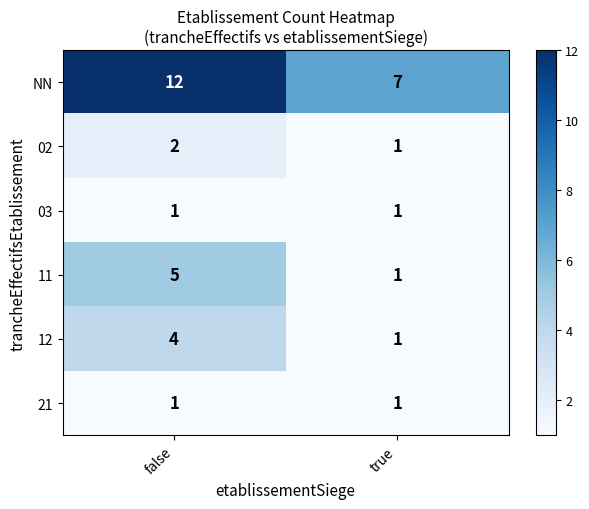

Where is NN nearest to the value 9?

true